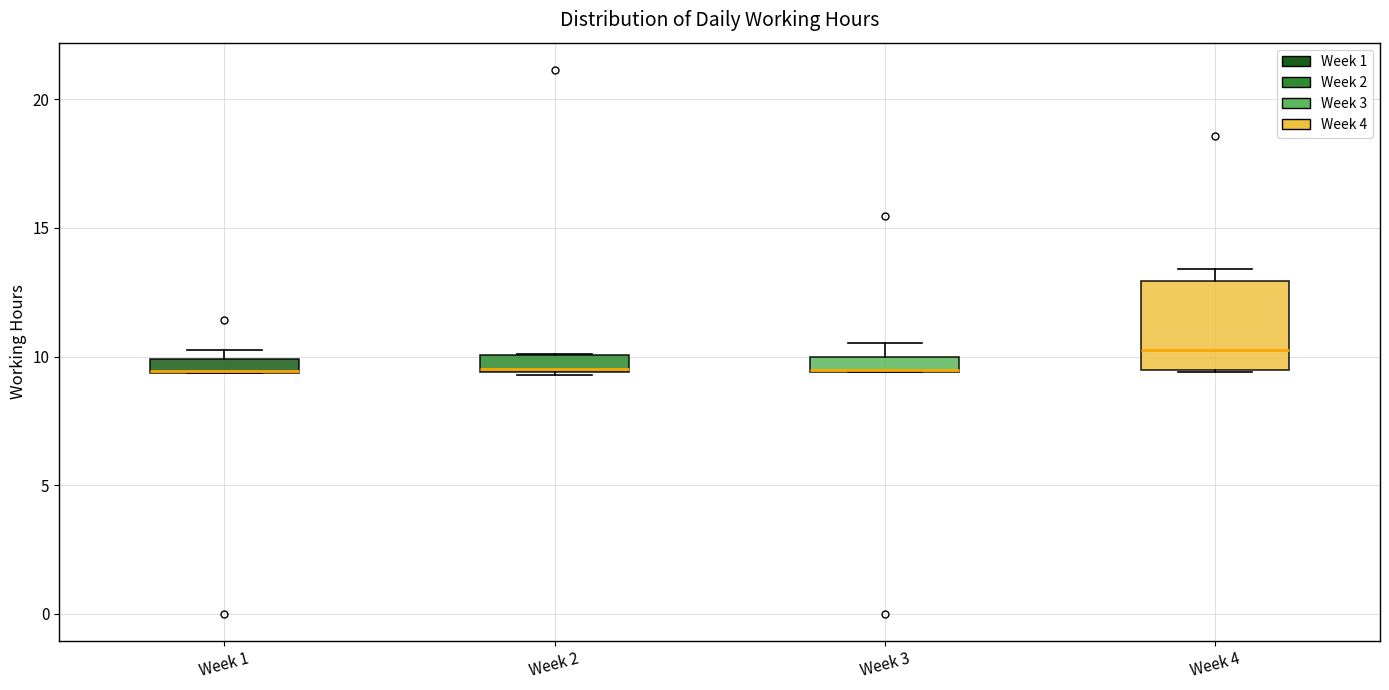

Comparing the boxes themselves (not the whiskers), which one is the tallest?

Week 4